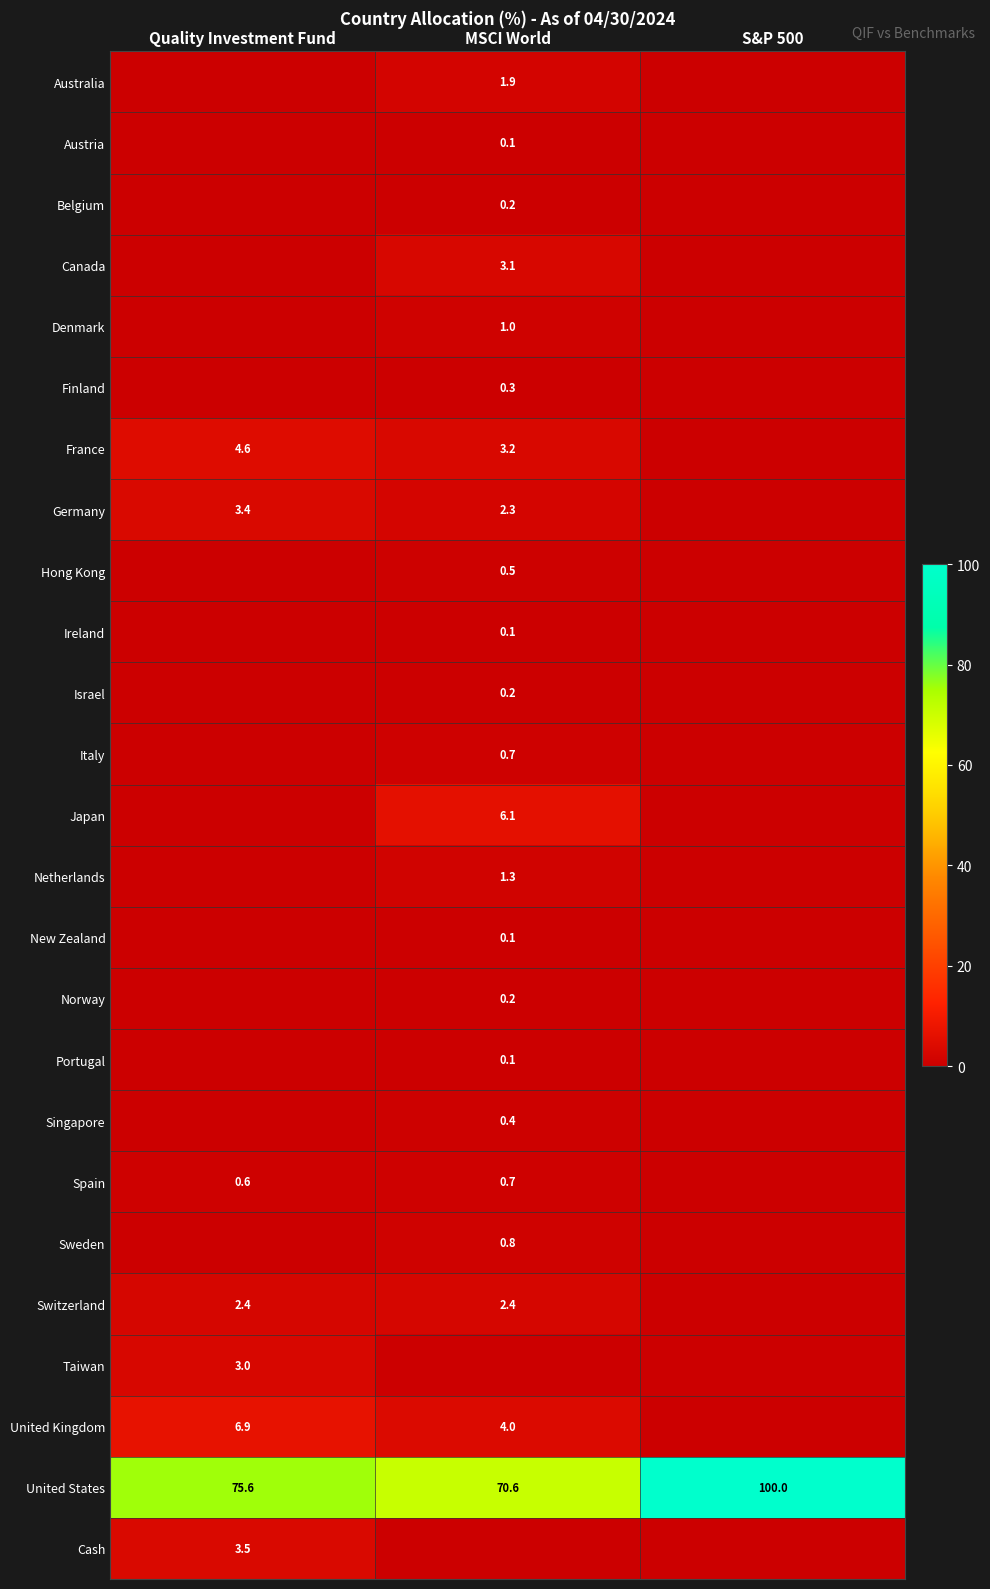

True or false: Australia has a value of 1.9 at MSCI World.

True